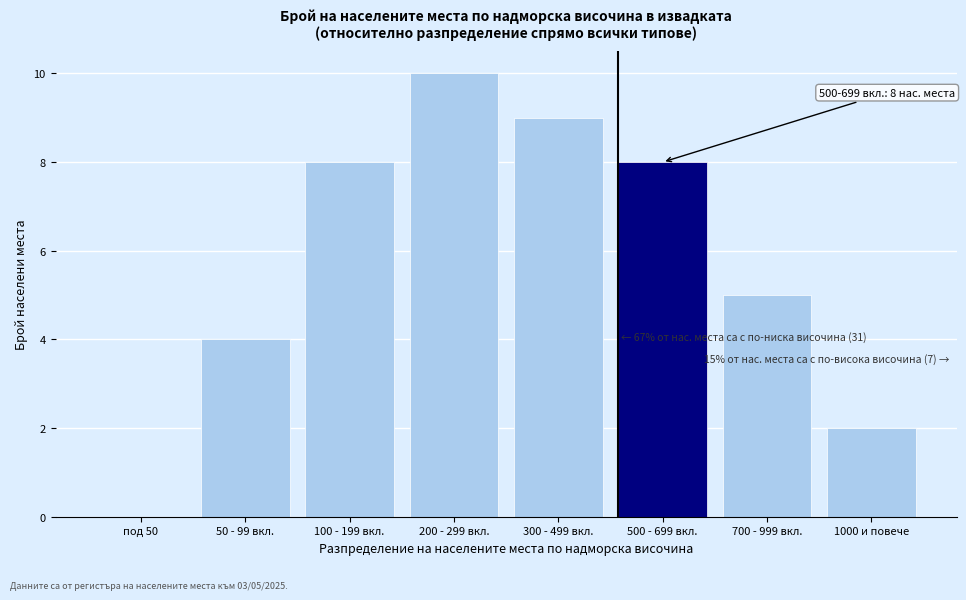

Reading right to left, extract all data points from this chart.

1000 и повече=2	700 - 999 вкл.=5	500 - 699 вкл.=8	300 - 499 вкл.=9	200 - 299 вкл.=10	100 - 199 вкл.=8	50 - 99 вкл.=4	под 50=0